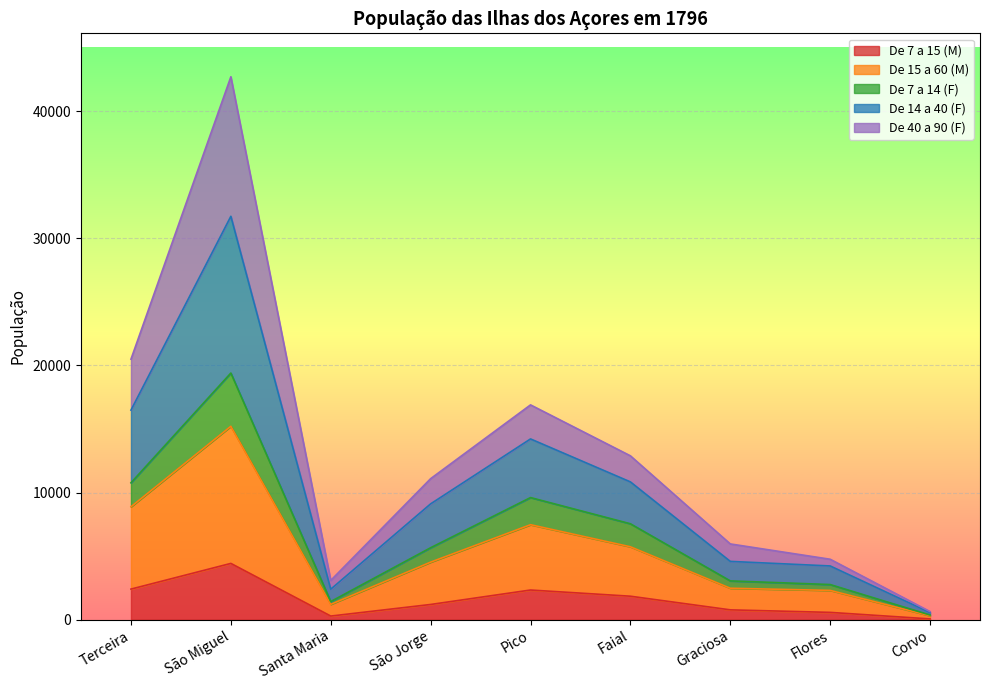

Where is De 15 a 60 (M) nearest to the value 7757?

Pico